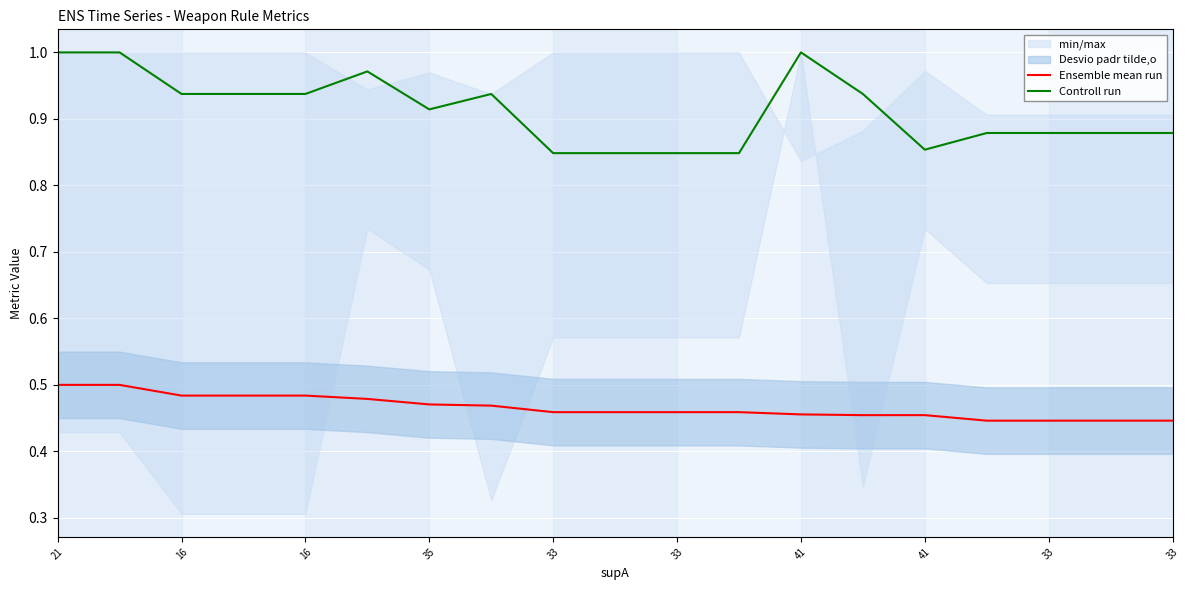

The Controll run series shows 1.4 at 33. True or false?

False